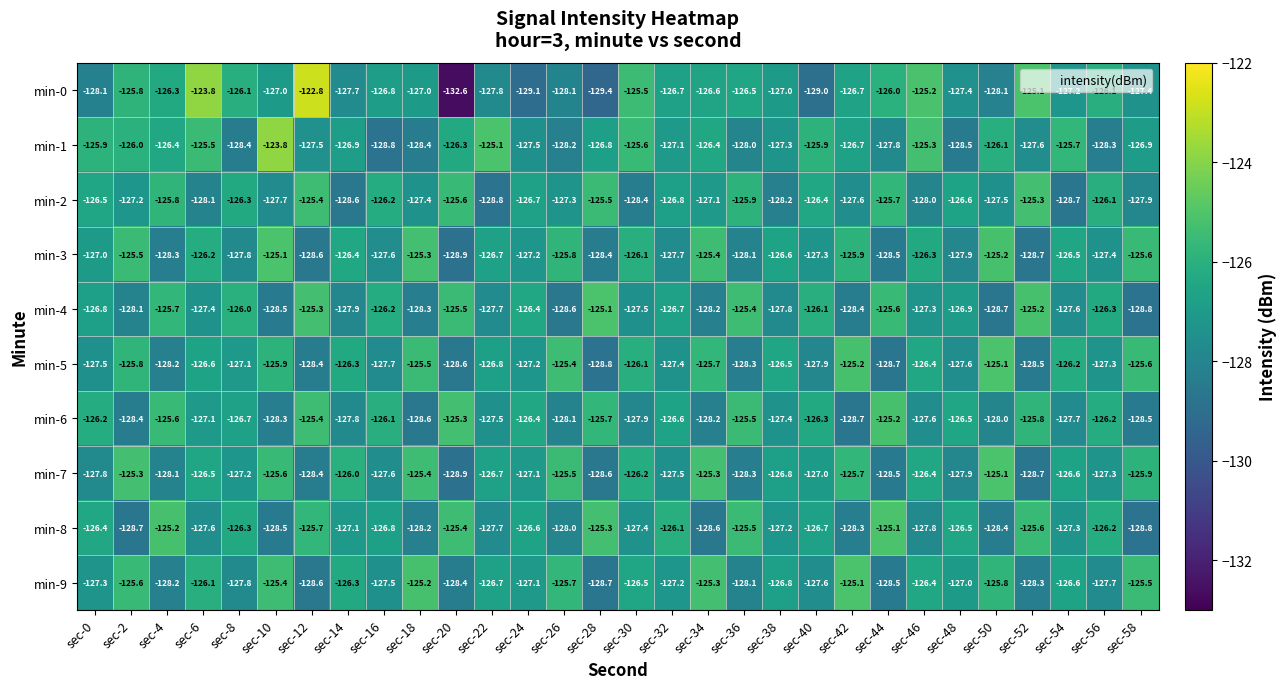

What is the sum of all min-5 values?

-3808.3